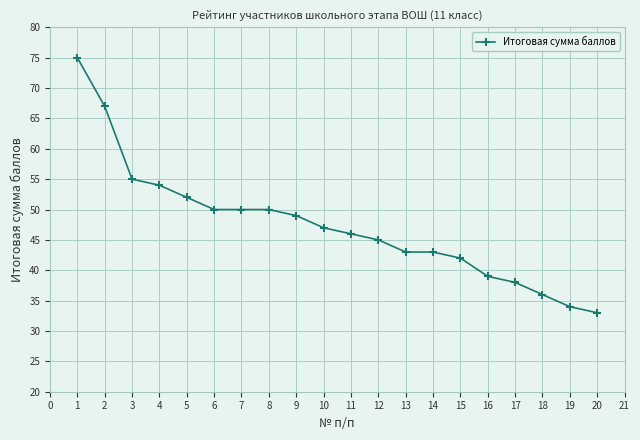

What is the value of the 4th point from the left?

54